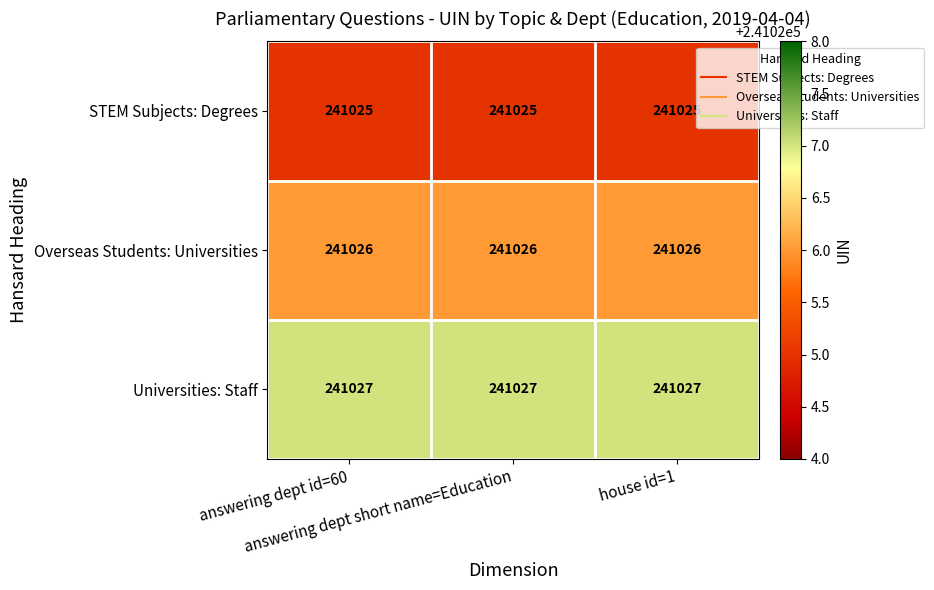

List the series in order of their overall mean, lowest first.

STEM Subjects: Degrees, Overseas Students: Universities, Universities: Staff